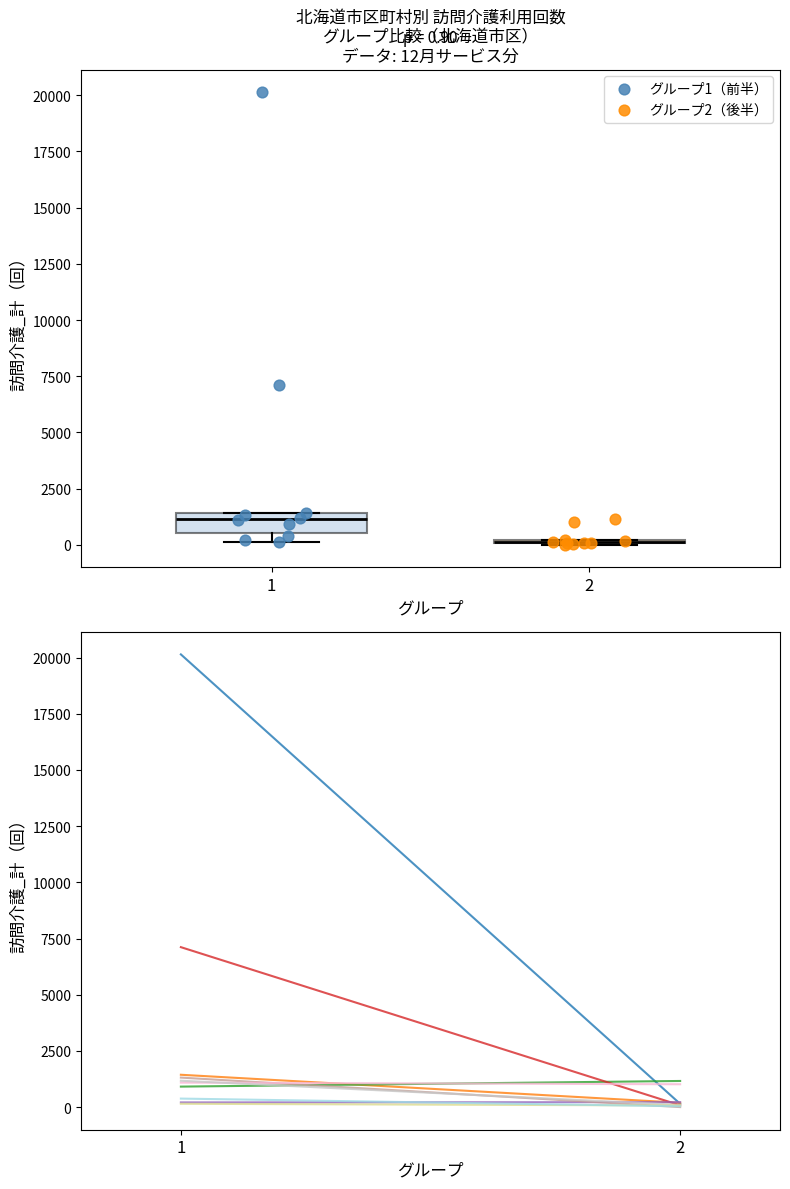

Which series has the widest spread of Y values?

グループ1（前半）